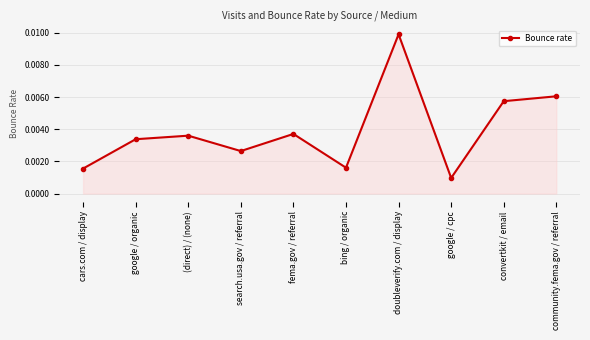

How many interior local valleys (lower than both neighbors) does the data have?

3